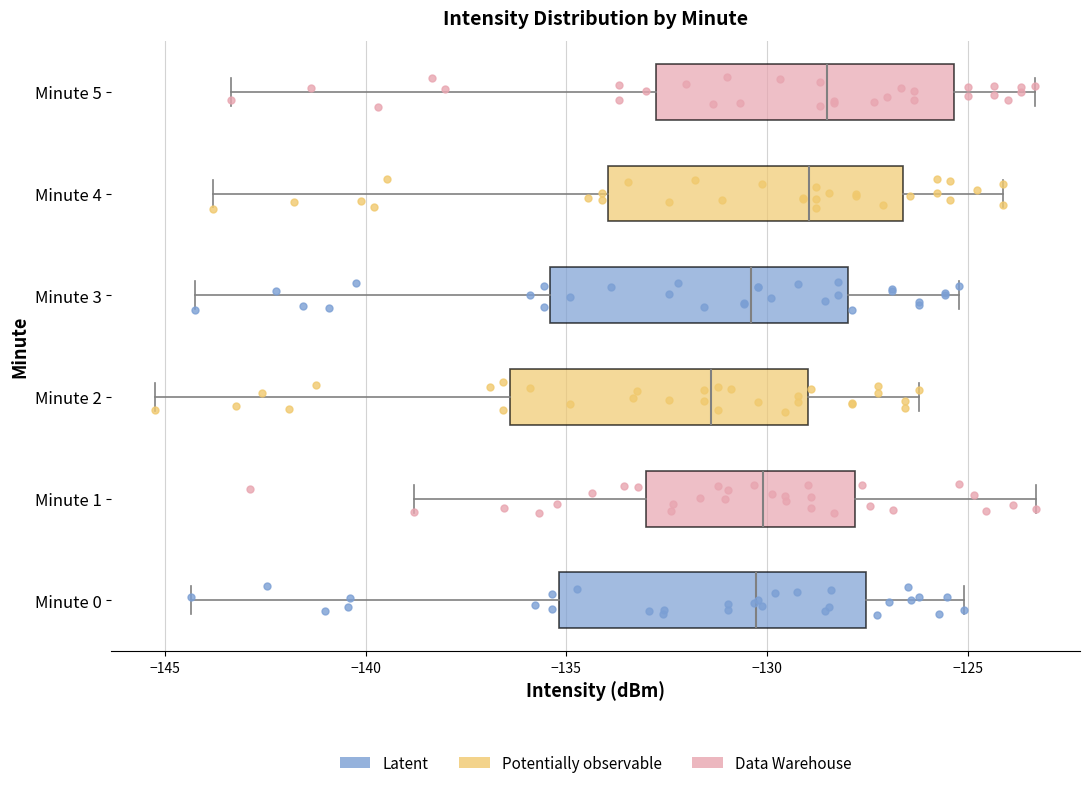

Reading bottom to top, transcribe this box plot: for each box, give where its median line is, the range the box spans, and where its two whiskers end, as read against the x-axis. The values are not printed on the chart, so give them approximately, as read against the axis.

Minute 0: median -130.5, box -135.0 to -127.5, whiskers -144.5 to -125.0
Minute 1: median -130.0, box -133.0 to -128.0, whiskers -139.0 to -123.5
Minute 2: median -131.5, box -136.5 to -129.0, whiskers -145.0 to -126.0
Minute 3: median -130.5, box -135.5 to -128.0, whiskers -144.0 to -125.0
Minute 4: median -129.0, box -134.0 to -126.5, whiskers -144.0 to -124.0
Minute 5: median -128.5, box -133.0 to -125.5, whiskers -143.5 to -123.5